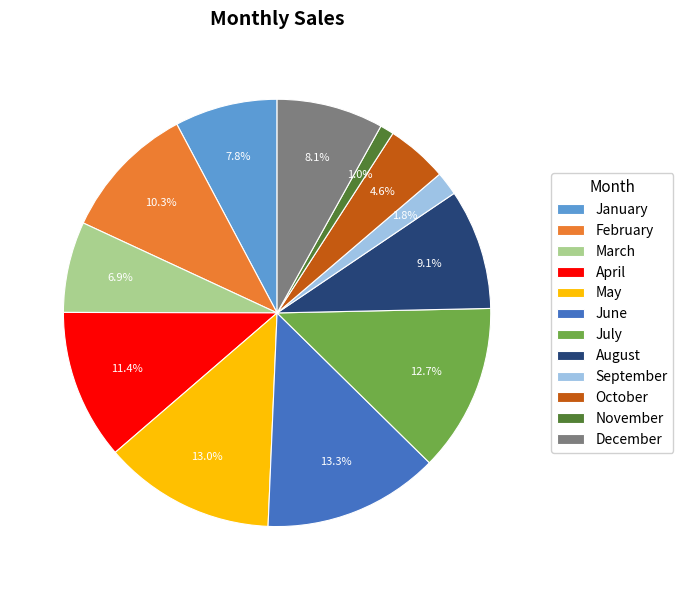

Combined, do April and December account for over 50%?

No